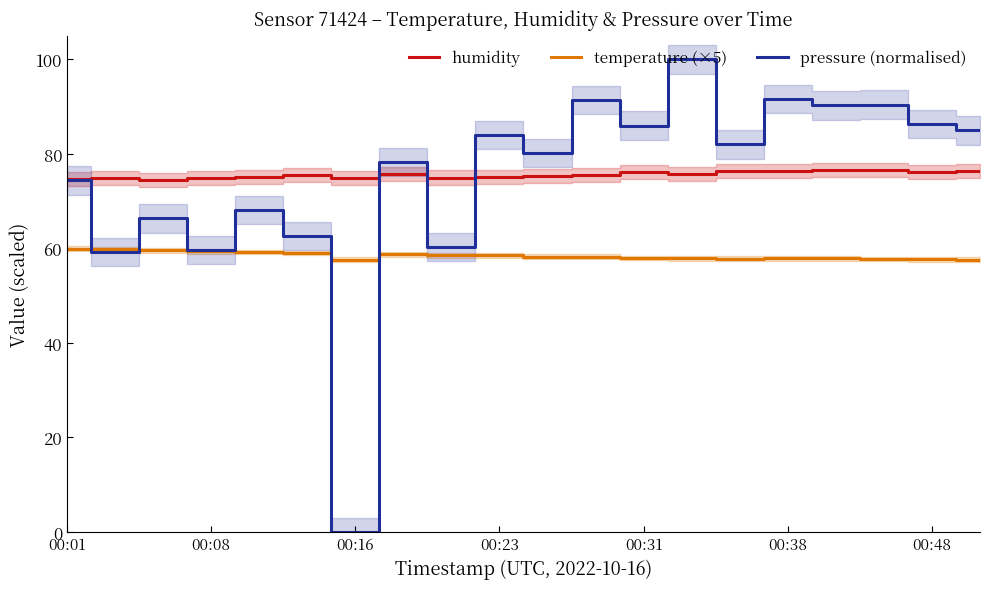

True or false: temperature (×5) has a value of 75.8 at 00:38.

False